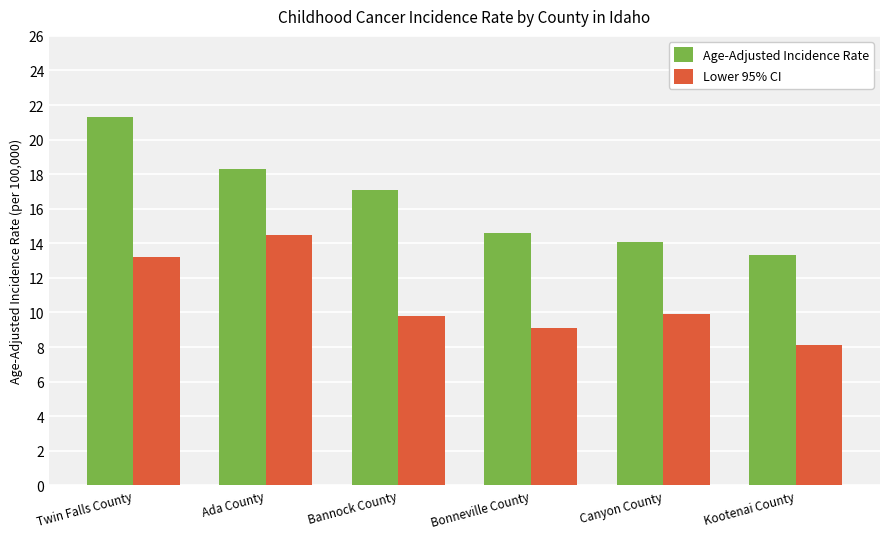

What is the minimum value for Age-Adjusted Incidence Rate?

13.3